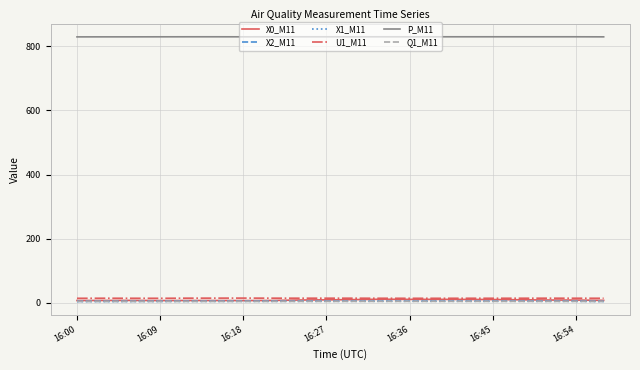

True or false: X1_M11 and U1_M11 cross at least once.

False